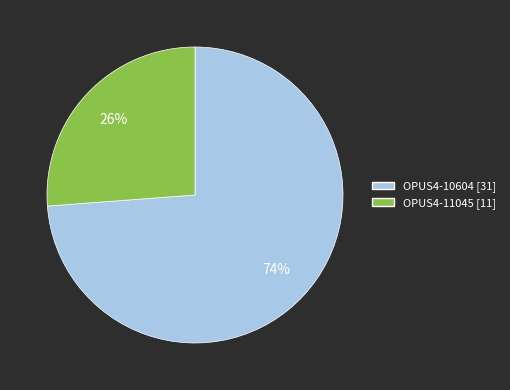

How many segments does this pie chart have?

2